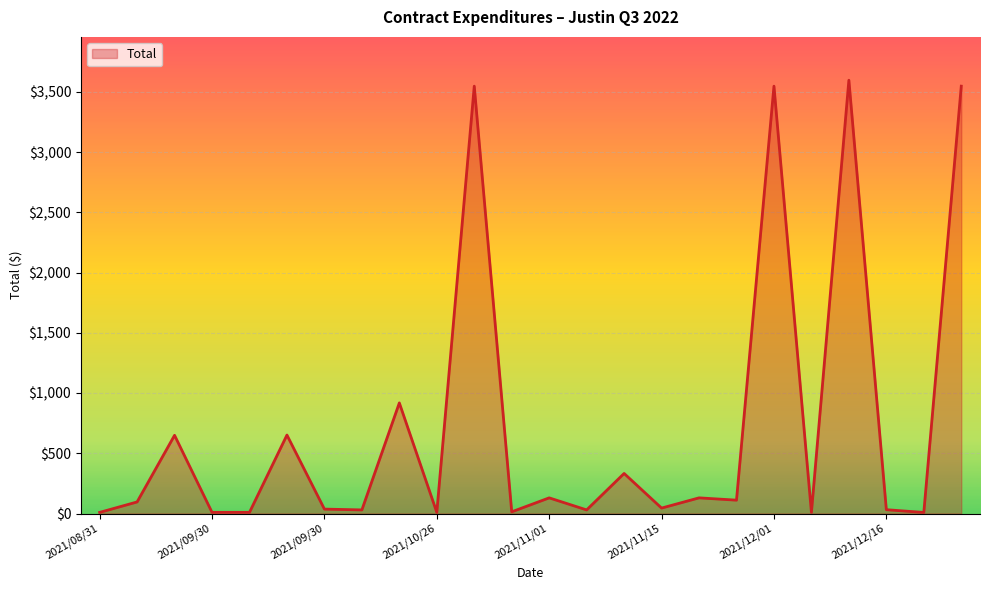

What is the greatest value displayed?

3596.0